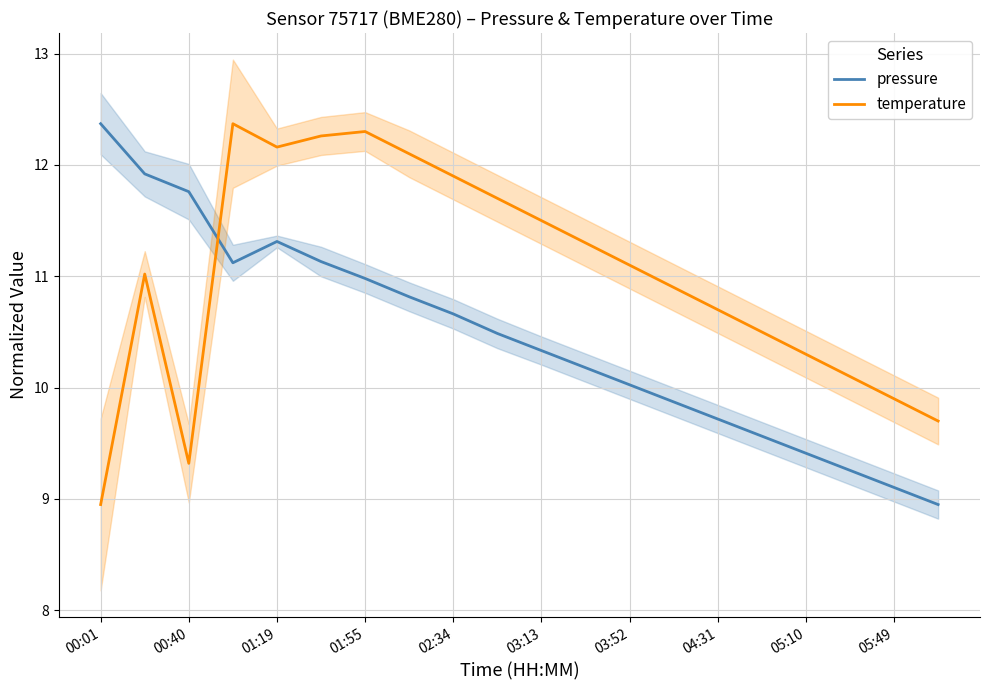

What is the approximate value of pressure at 11?

10.2